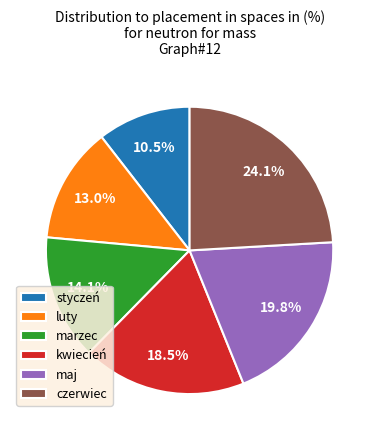

Is the sum of marzec and maj greater than half?

No